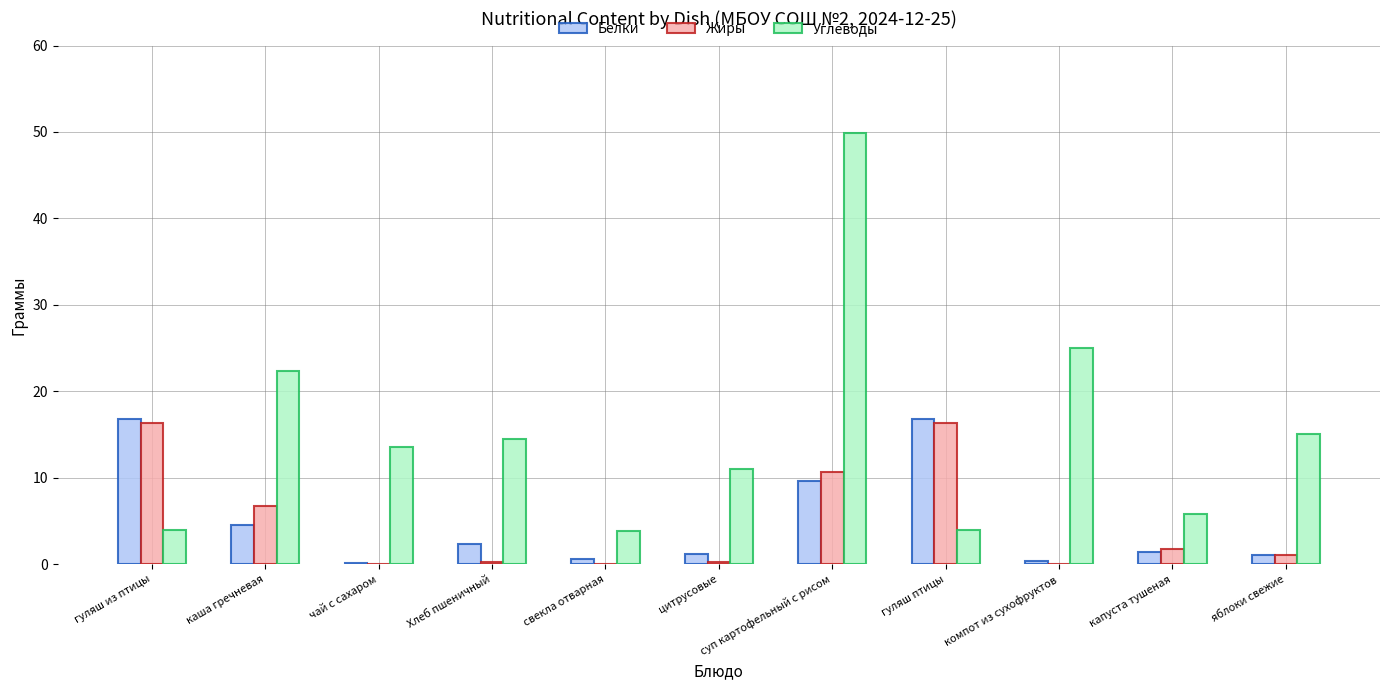

At which label is Жиры closest to 8?

каша гречневая